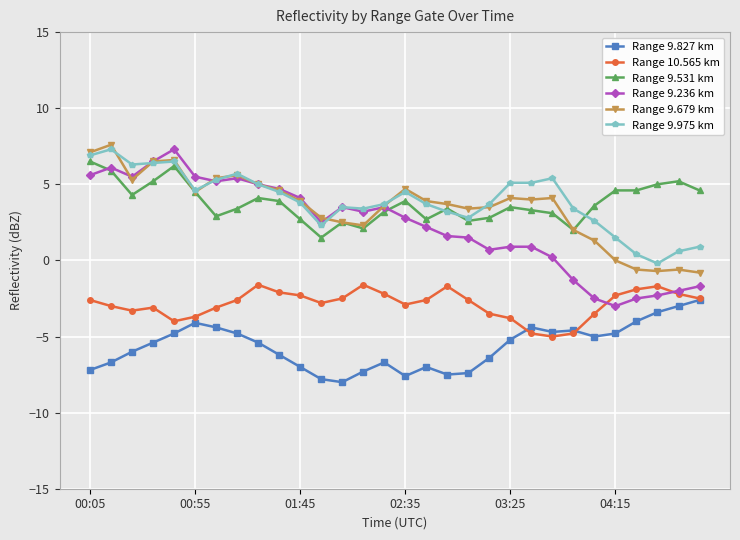

What is the smallest value displayed?

-8.0